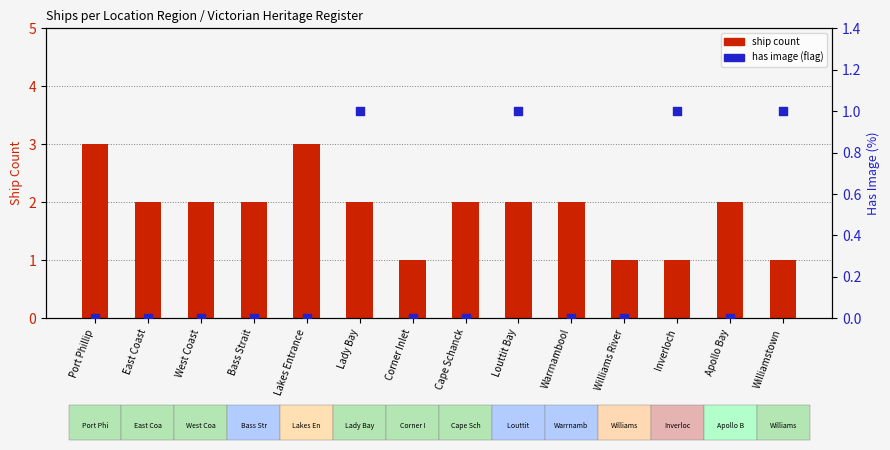

Which series has the largest total across all categories?

ship count